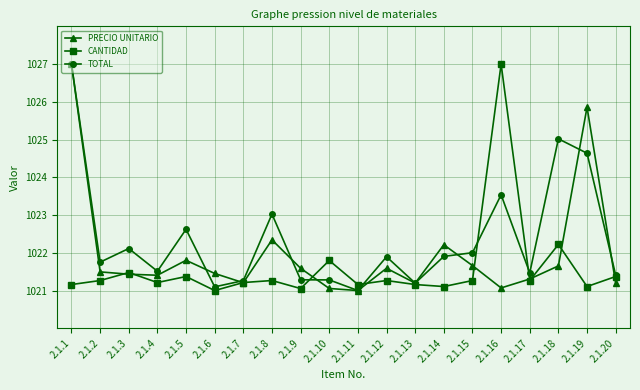

What is the value of the PRECIO UNITARIO point at the 17th from the left?

1021.3